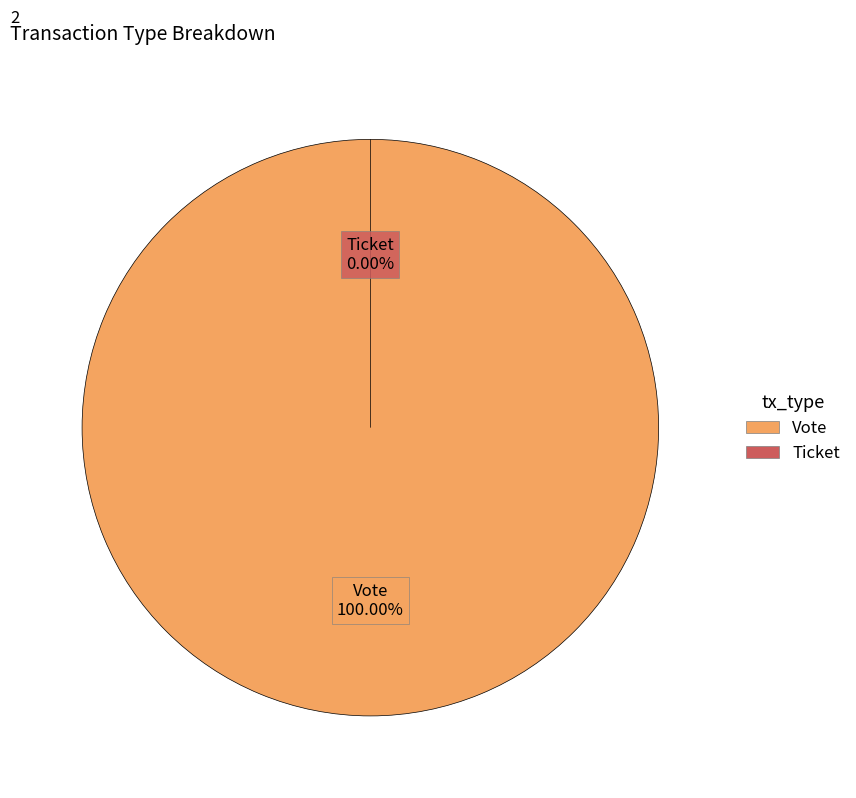

Which slice represents more than half of the pie?

Vote